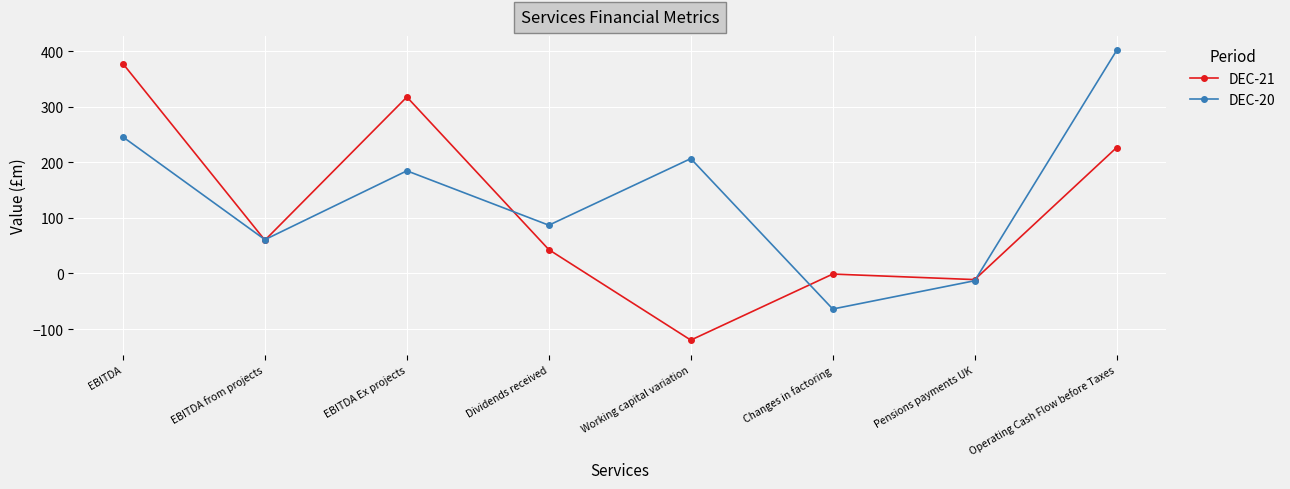

What is the average value of the DEC-21 series?

112